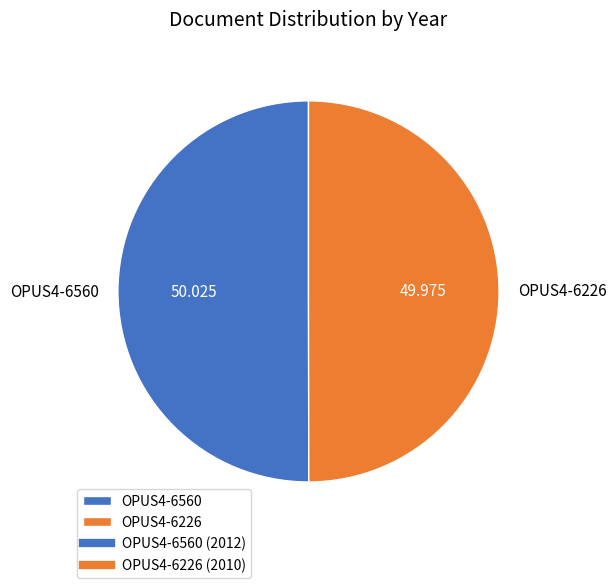

Is the sum of OPUS4-6226 and OPUS4-6560 greater than half?

Yes